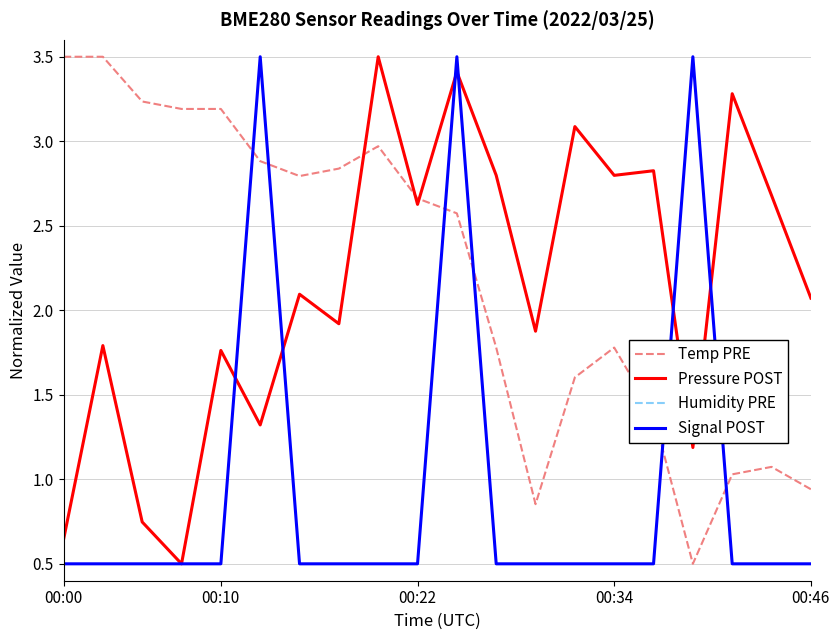

Which category has the lowest value in the Humidity PRE series?

00:00